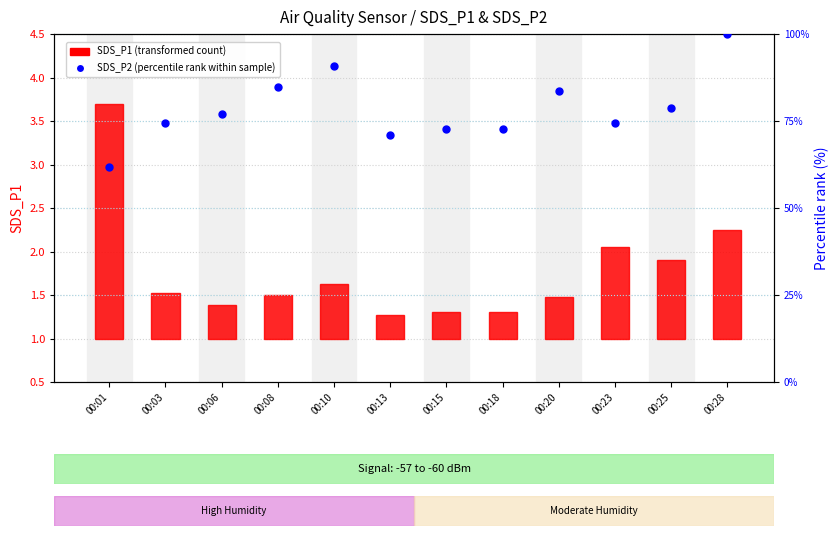

What are all the series names shown in the legend?

SDS_P1 (transformed count), SDS_P2 (percentile rank within sample)